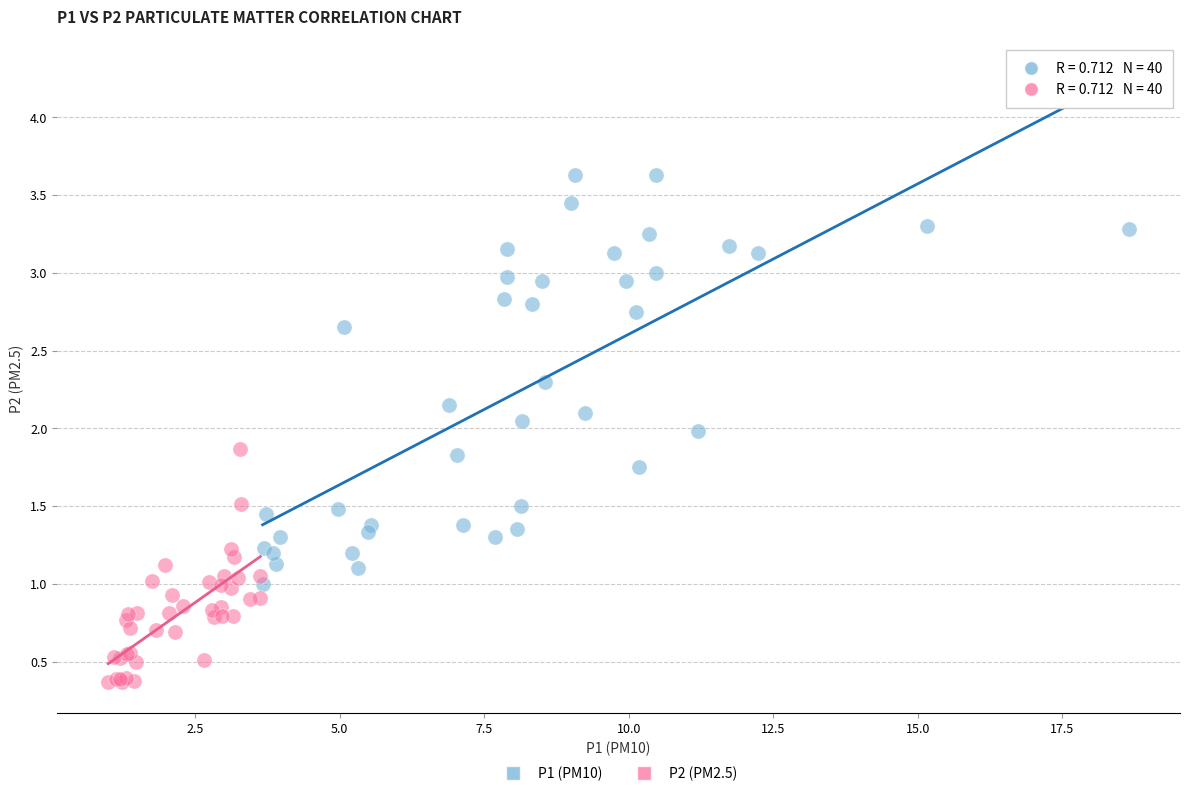

Which series has the widest spread of Y values?

P1 (PM10)